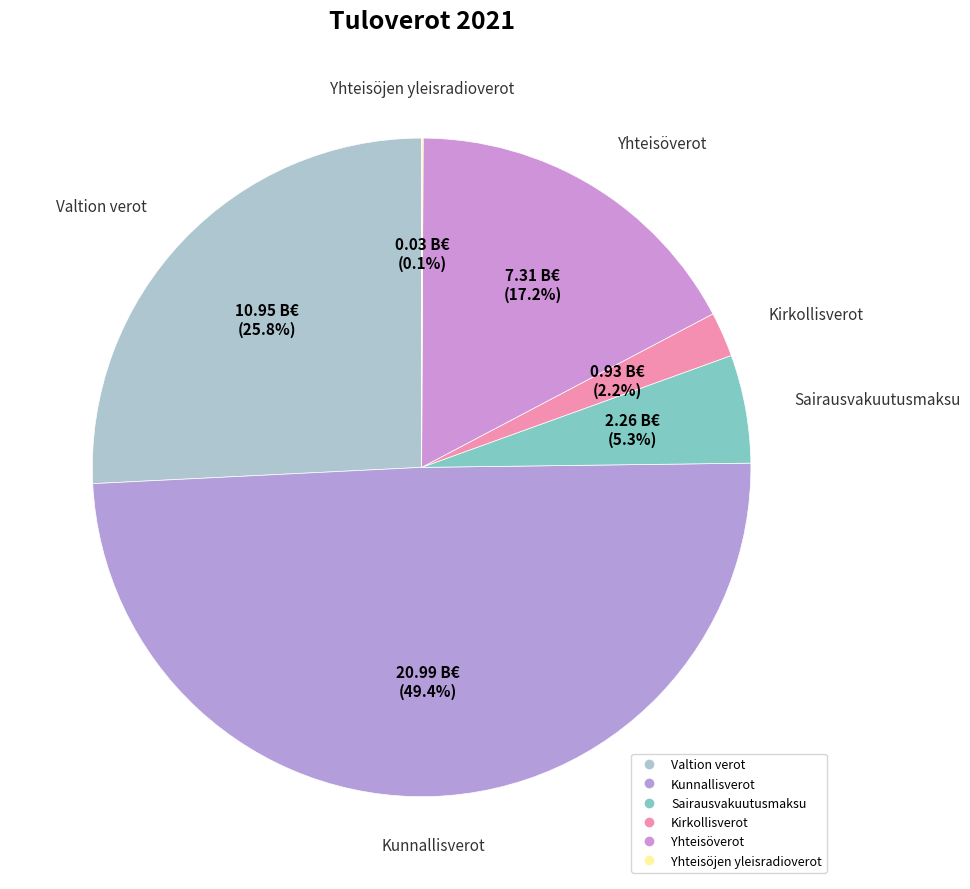

Is there any slice that represents more than half of the pie?

No